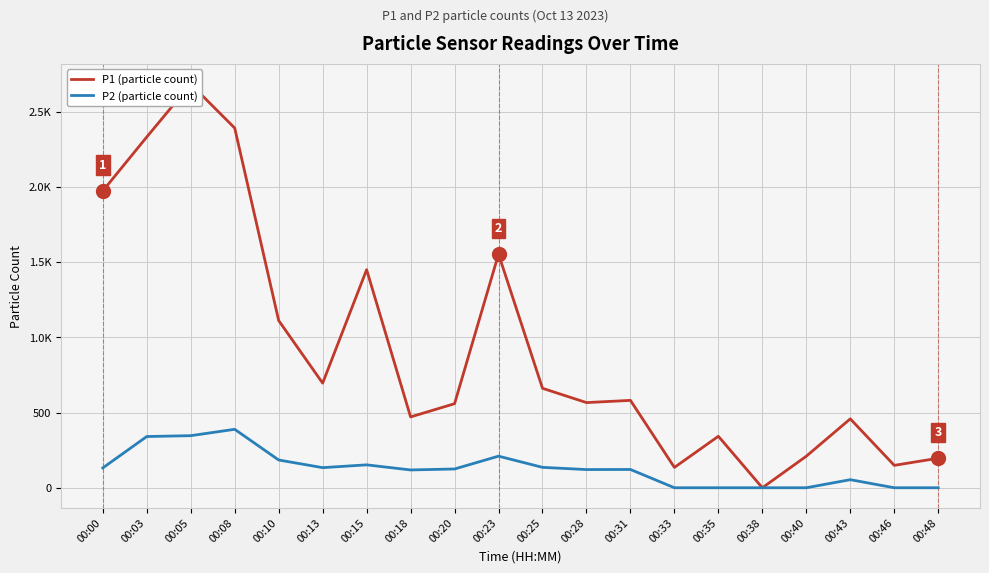

At which category is the sum across all series the highest?

00:05